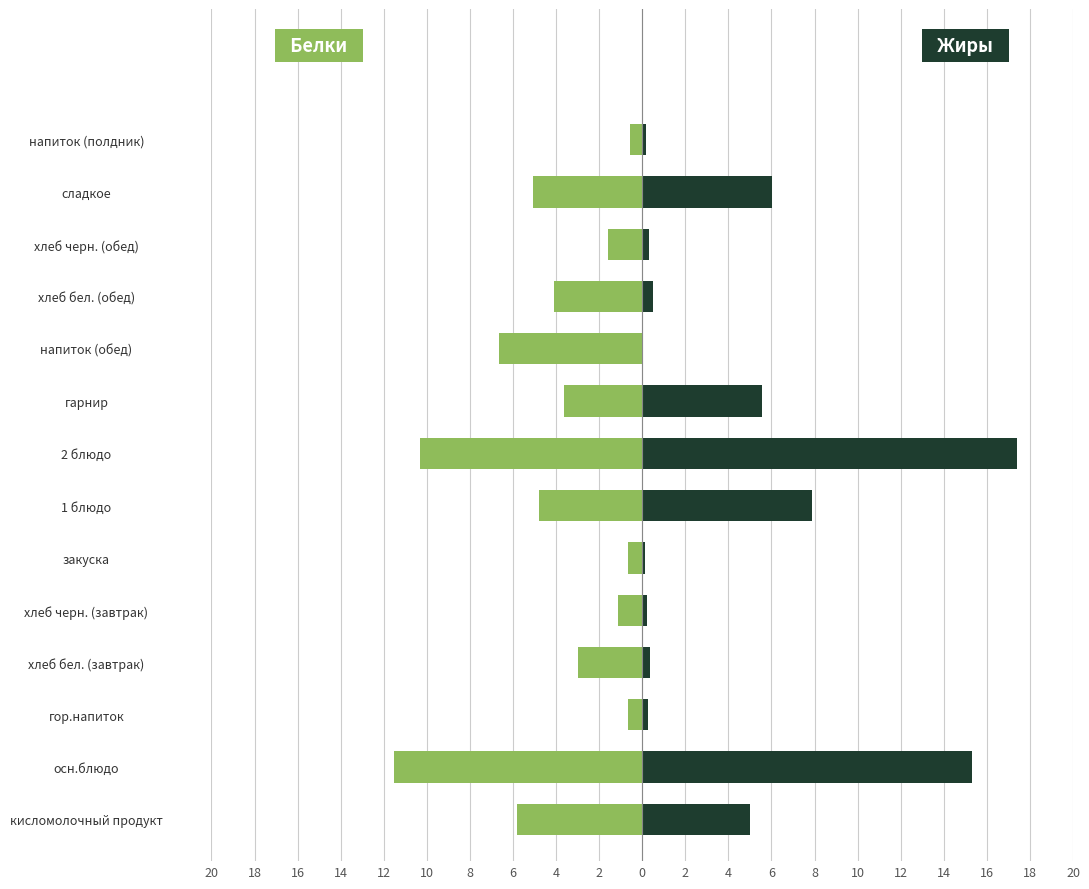

Between гарнир and осн.блюдо, which is larger?

гарнир